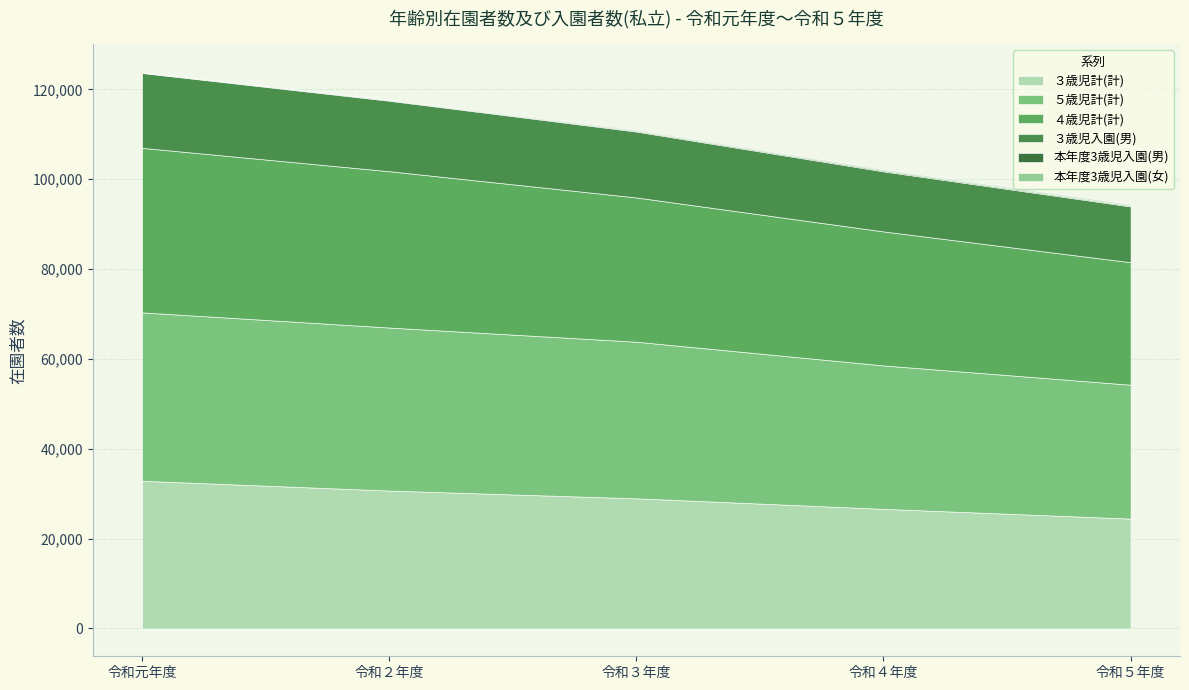

What is the label of the 2nd point from the left?

令和２年度